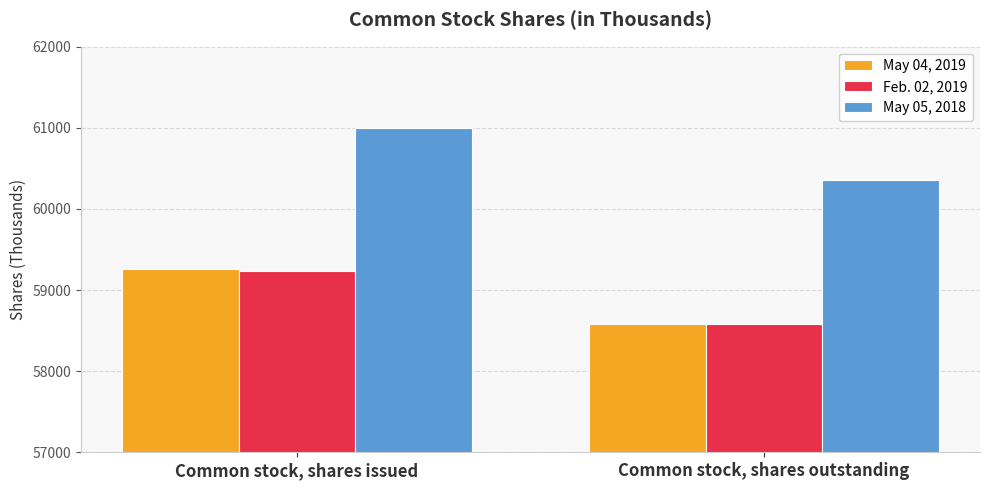

The value of May 04, 2019 at Common stock, shares outstanding is 58587. True or false?

True